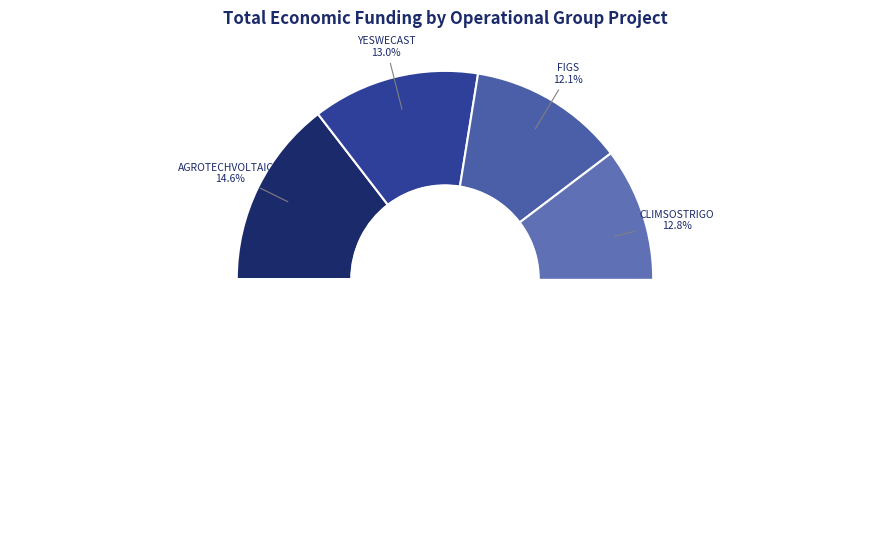

To the nearest percent, what is the combined percentage of INNOMIEL and VITICAST?

24%